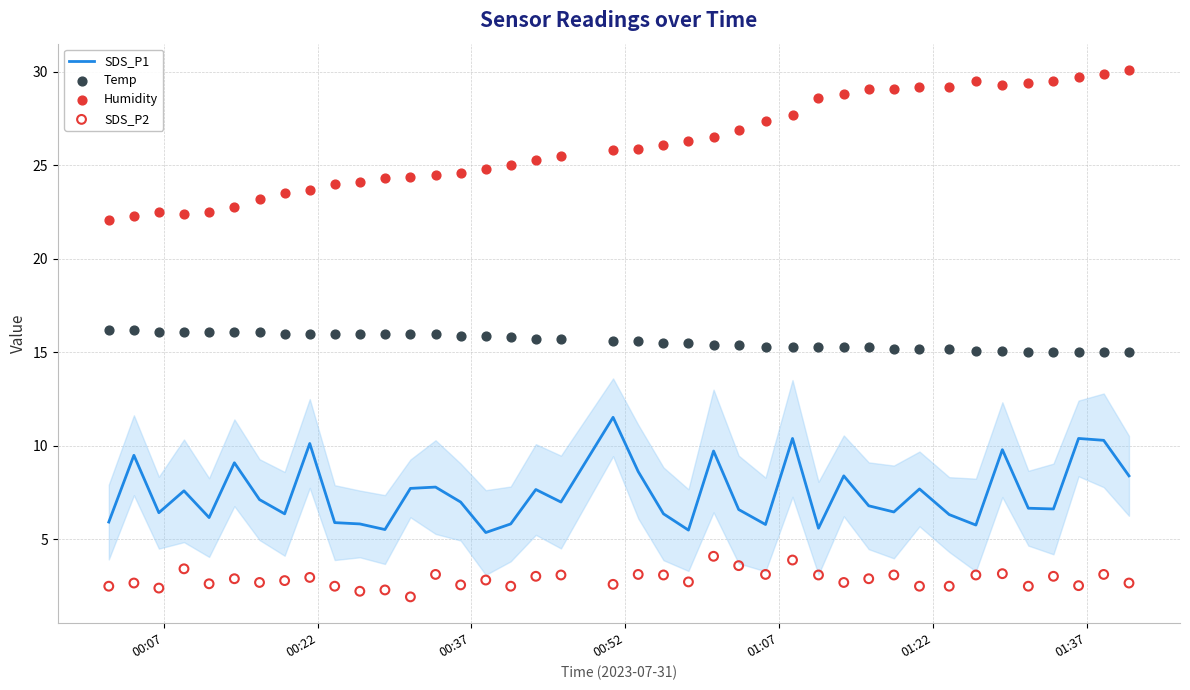

Which series has the widest spread of Y values?

Humidity